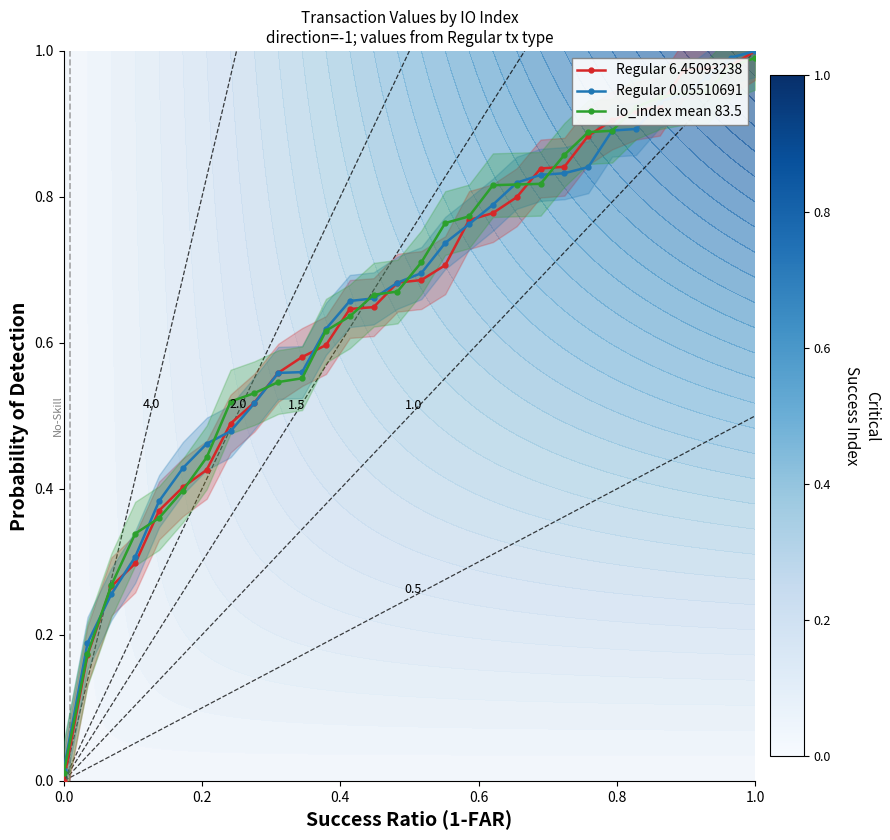

Where is Regular 6.45093238 nearest to the value 0?

29